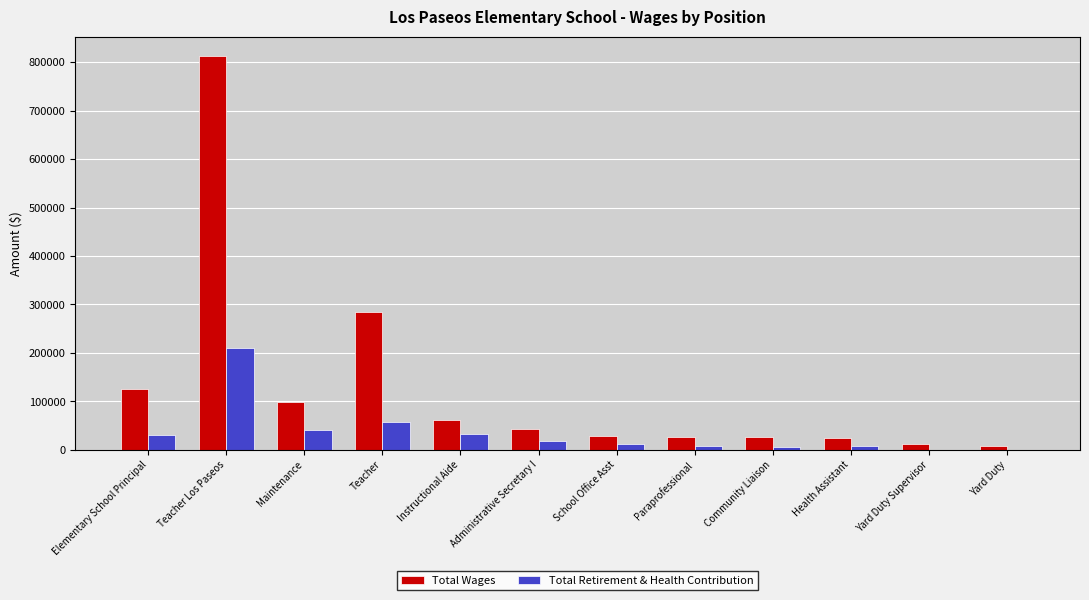

What are all the series names shown in the legend?

Total Wages, Total Retirement & Health Contribution